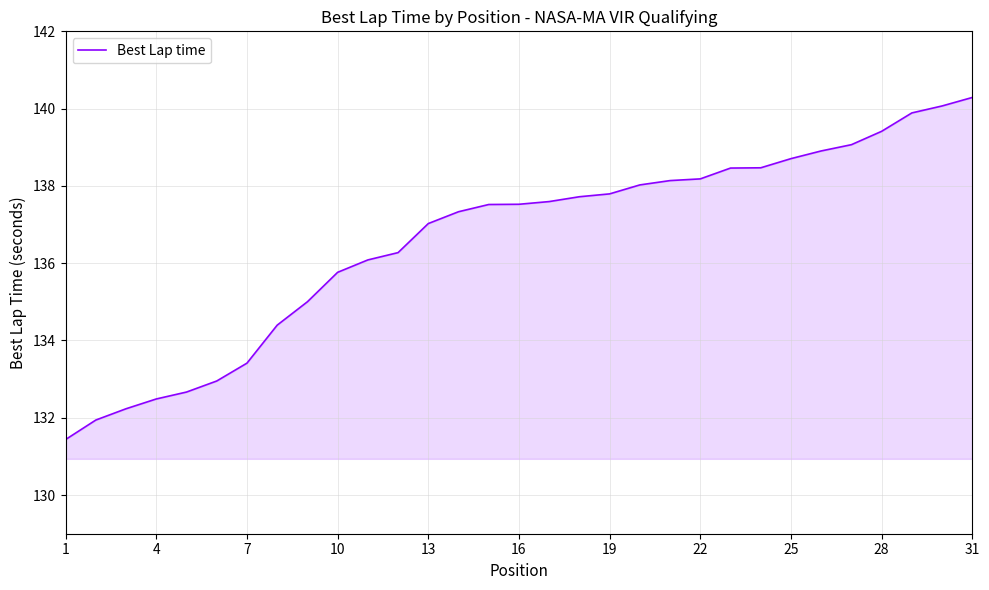

What is the smallest value displayed?

131.4